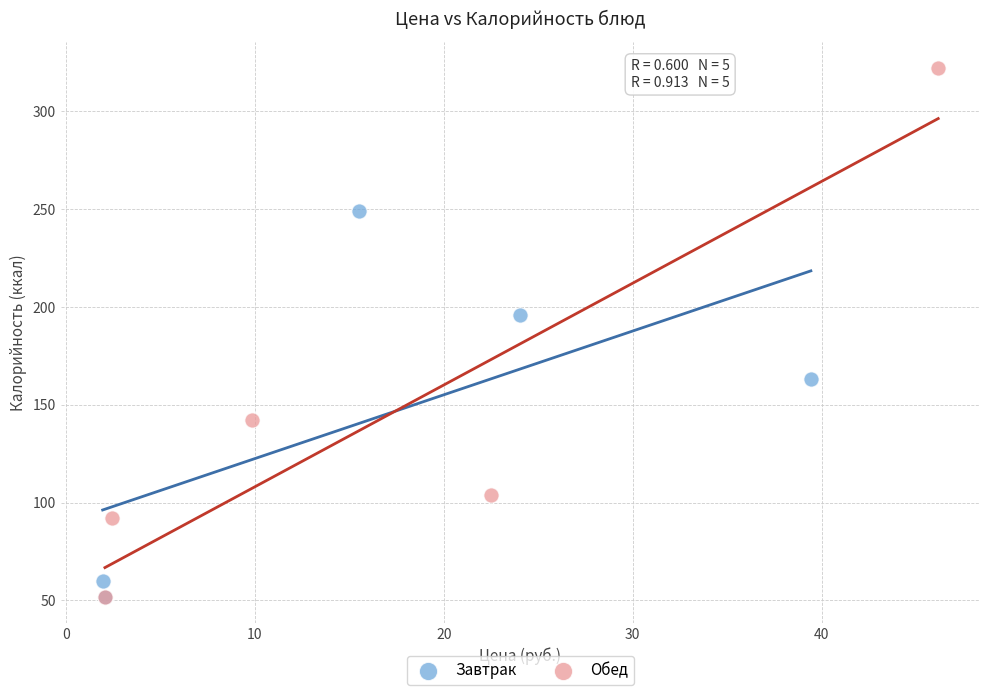

Which series contains the highest Y value?

Обед